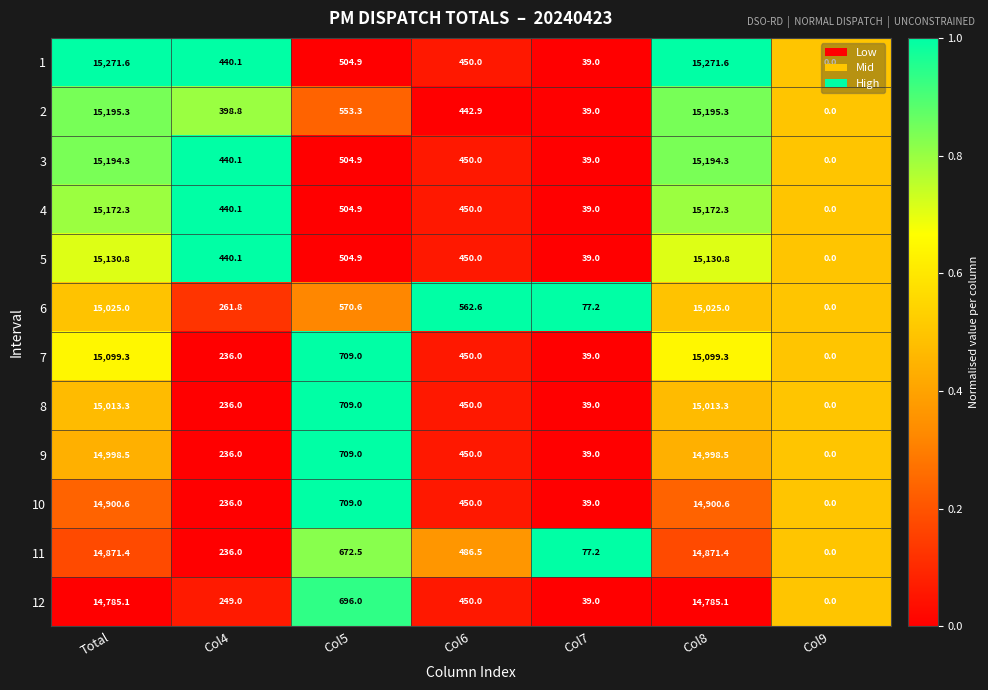

What is the total value across all series at Col5?

7348.0